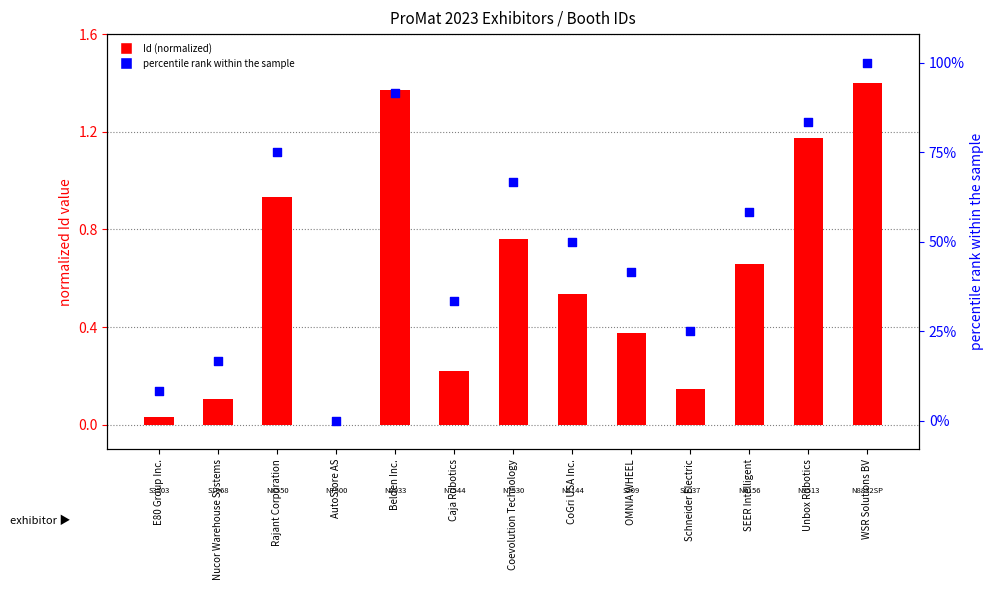

What is the total value across all series at Nucor Warehouse Systems?

16.8